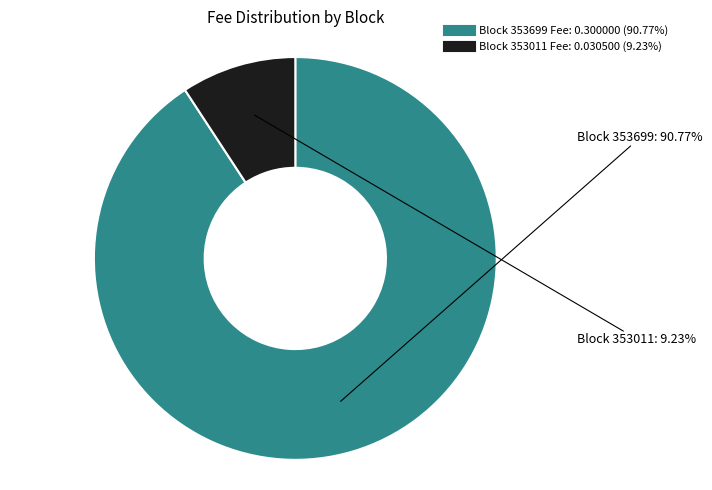

Is there a majority slice in this chart?

Yes